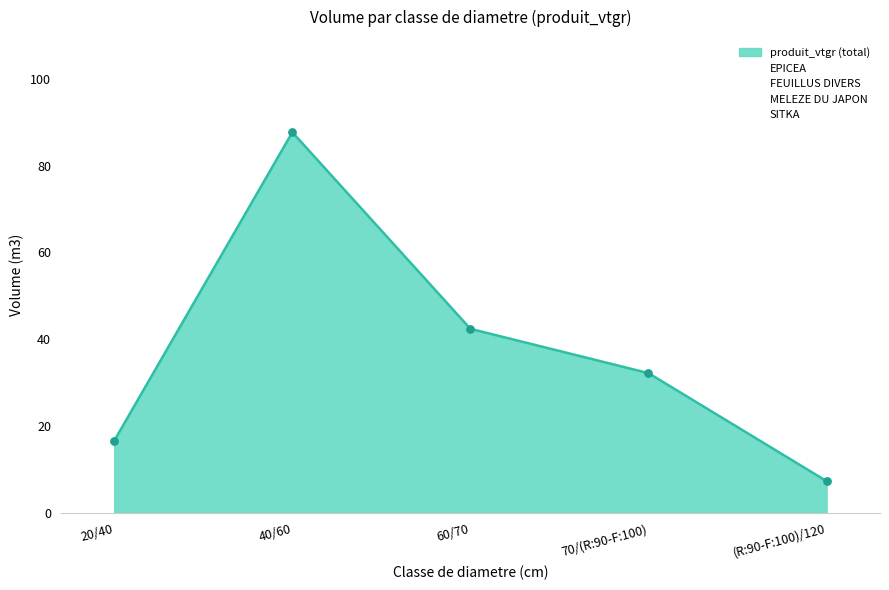

Which series contains the lowest Y value?

FEUILLUS DIVERS